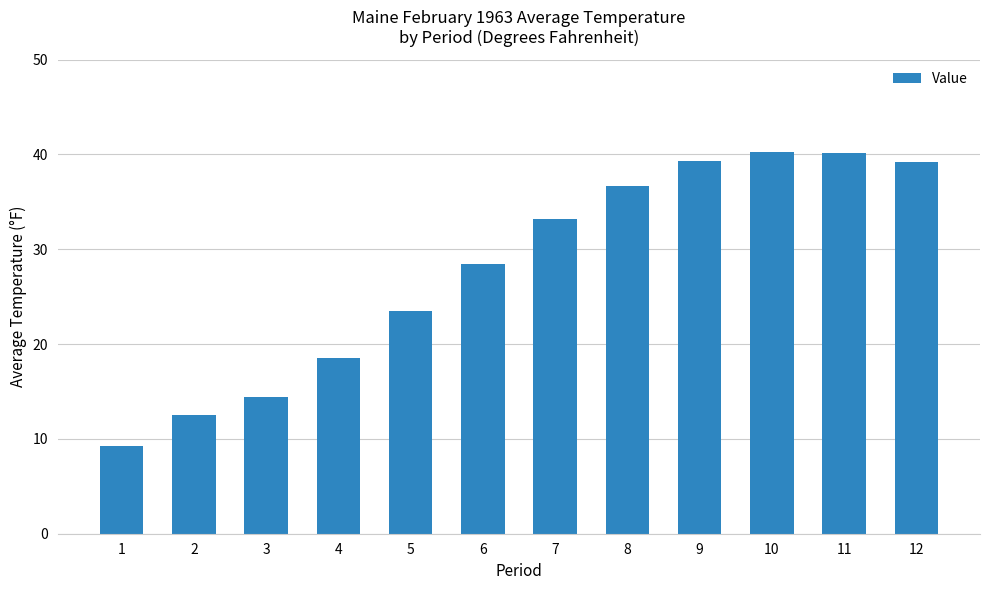

What is the smallest value displayed?

9.3